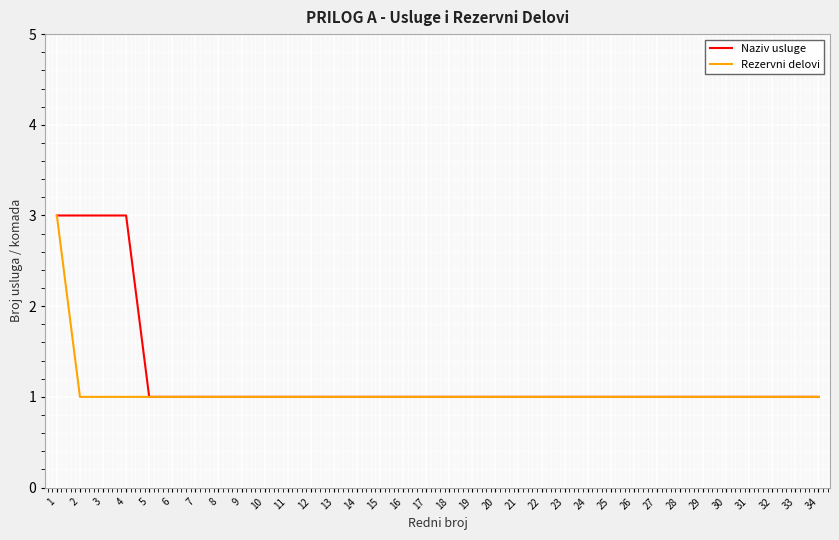

Is it true that Rezervni delovi equals 2 at 32?

False